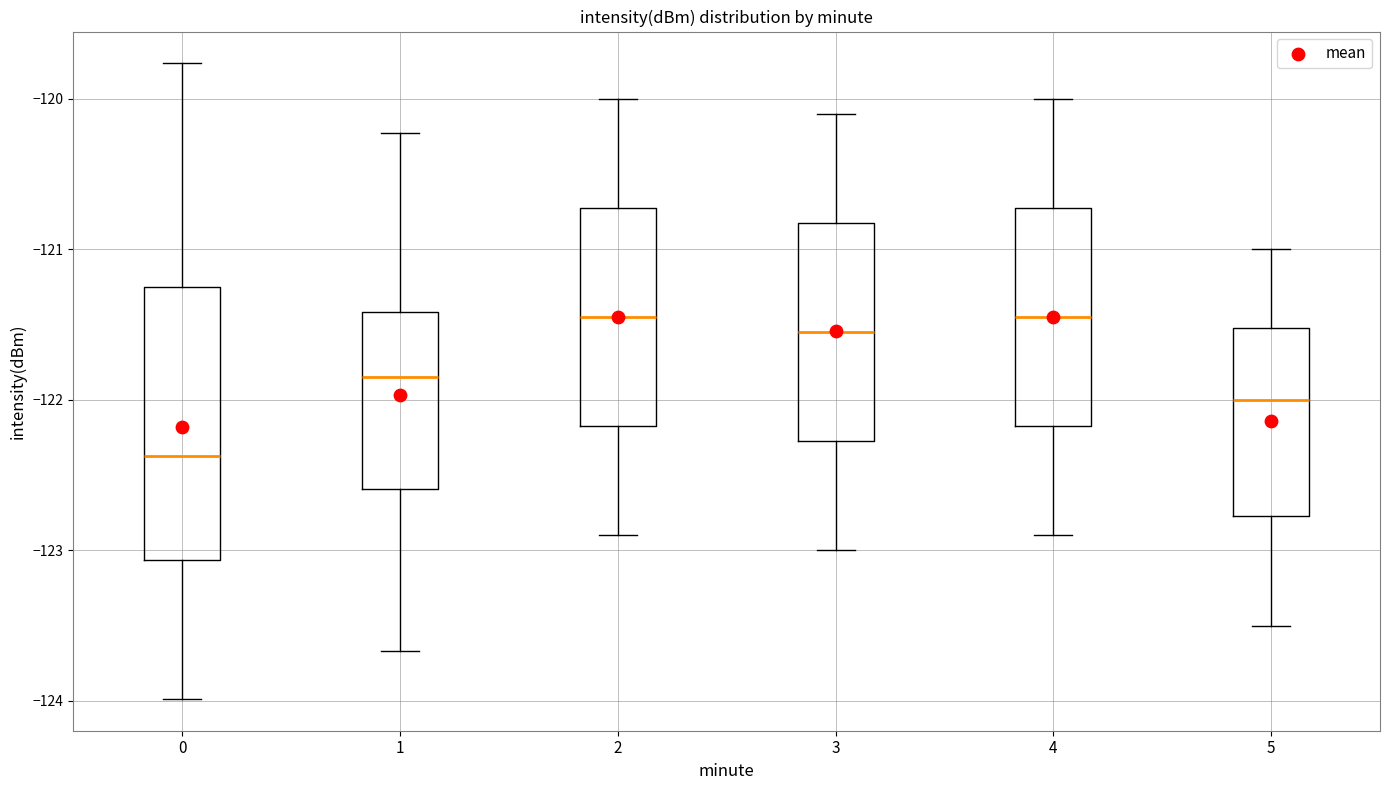

Reading left to right, transcribe this box plot: for each box, give where its median line is, the range the box spans, and where its two whiskers end, as read against the y-axis. The values are not printed on the chart, so give them approximately, as read against the axis.

0: median -122.4, box -123.1 to -121.3, whiskers -124.0 to -119.8
1: median -121.8, box -122.6 to -121.4, whiskers -123.7 to -120.2
2: median -121.4, box -122.2 to -120.7, whiskers -122.9 to -120.0
3: median -121.5, box -122.3 to -120.8, whiskers -123.0 to -120.1
4: median -121.4, box -122.2 to -120.7, whiskers -122.9 to -120.0
5: median -122.0, box -122.8 to -121.5, whiskers -123.5 to -121.0